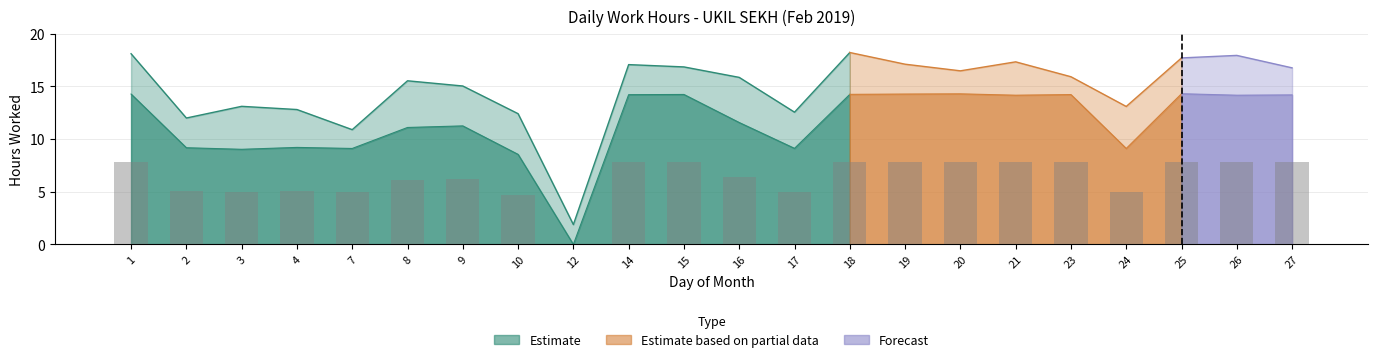

What is the sum of all values?

139.5